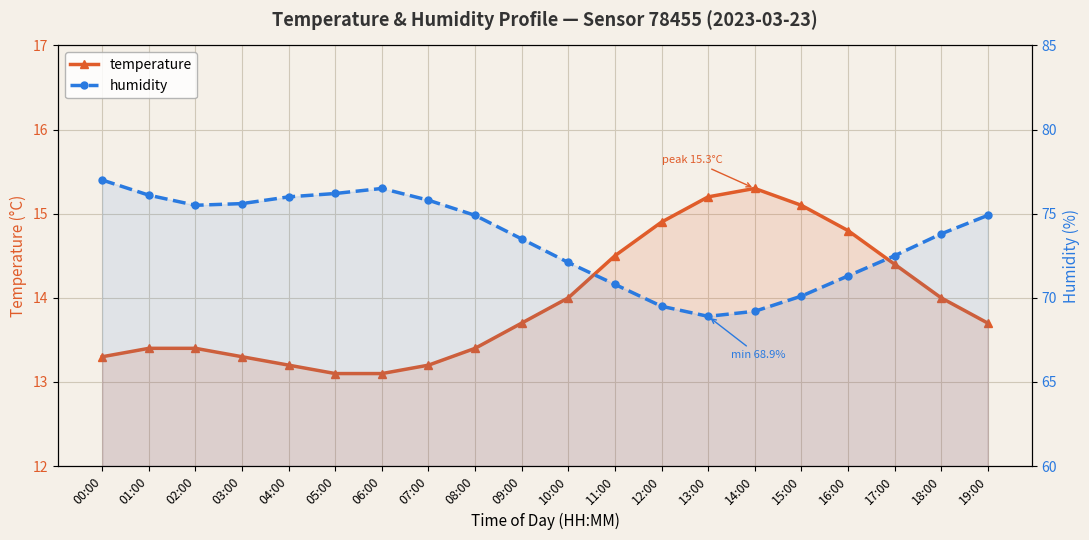

At how many categories does at least one series exceed 73?

12